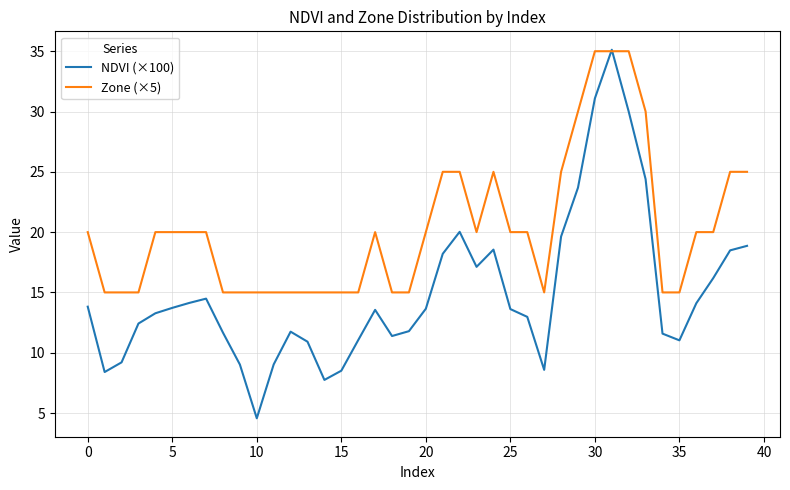

What is the highest value of the Zone (×5) series?

35.0